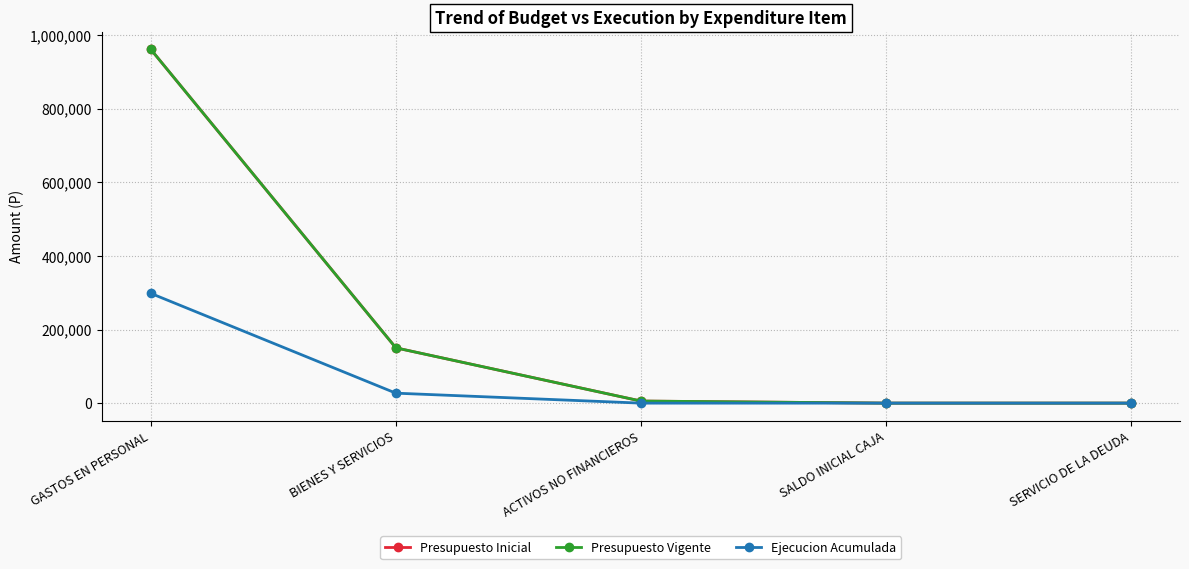

Rank the series at SALDO INICIAL CAJA from highest to lowest value.

Presupuesto Inicial, Presupuesto Vigente, Ejecucion Acumulada